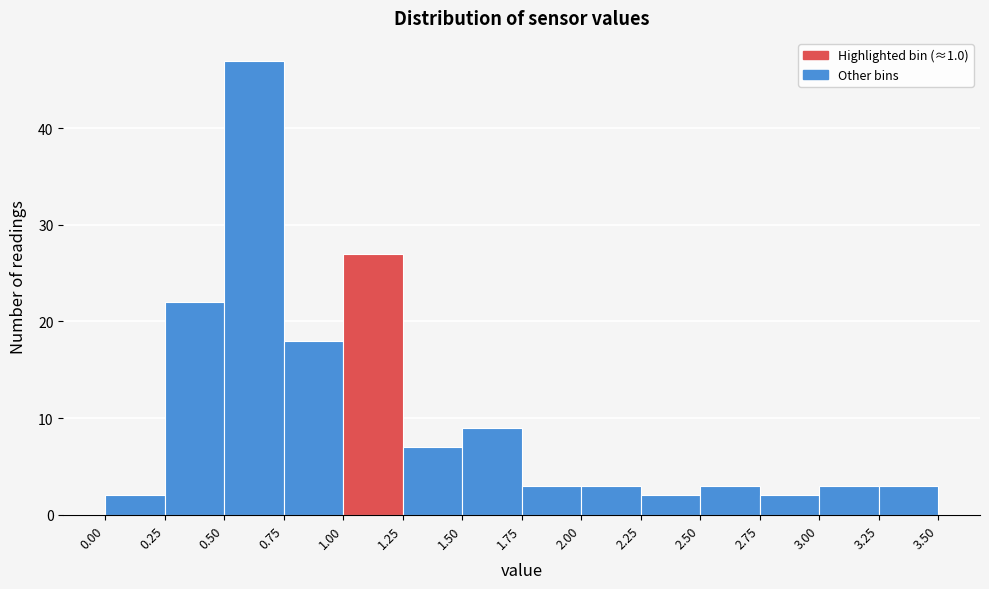

Reading left to right, list every bar in this chart as the range it spans on the x-axis followed by its height. The values are not printed on the chart, so give them approximately, as read against the axis.

0.00 to 0.25: 2
0.25 to 0.50: 22
0.50 to 0.75: 47
0.75 to 1.00: 18
1.00 to 1.25: 27
1.25 to 1.50: 7
1.50 to 1.75: 9
1.75 to 2.00: 3
2.00 to 2.25: 3
2.25 to 2.50: 2
2.50 to 2.75: 3
2.75 to 3.00: 2
3.00 to 3.25: 3
3.25 to 3.50: 3